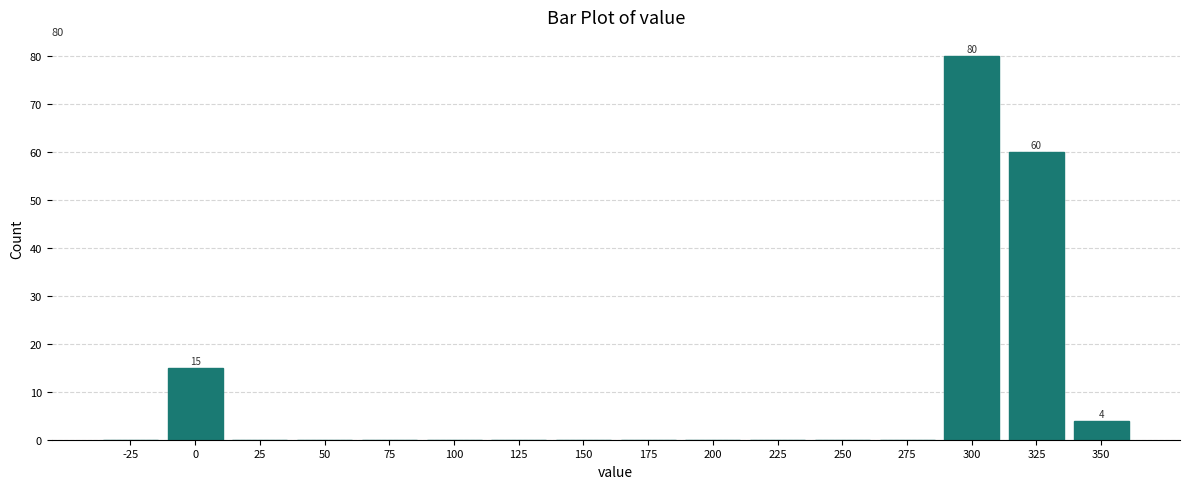

Reading left to right, transcribe all the data shown in this chart.

-25=0	0=15	25=0	50=0	75=0	100=0	125=0	150=0	175=0	200=0	225=0	250=0	275=0	300=80	325=60	350=4